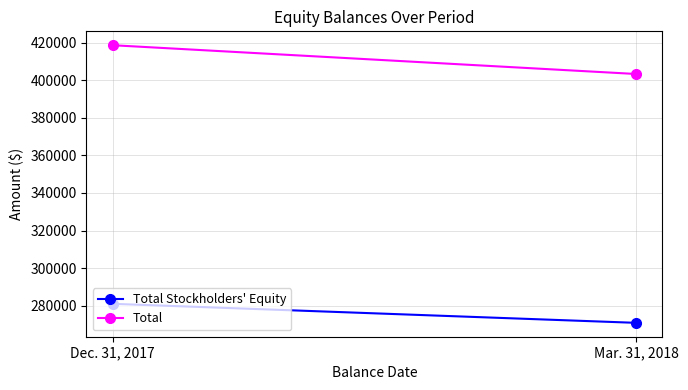

Reading left to right, transcribe all the data shown in this chart.

Total Stockholders' Equity: Dec. 31, 2017=281020	Mar. 31, 2018=270894
Total: Dec. 31, 2017=418644	Mar. 31, 2018=403326